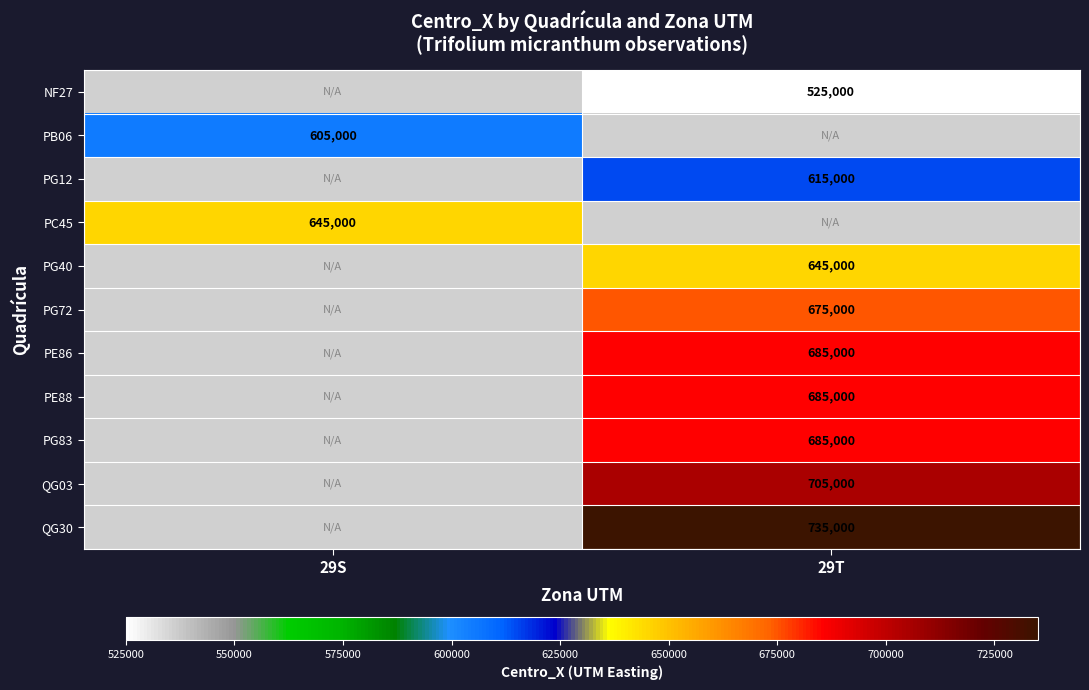

Is it true that PG12 equals 231671.7 at 29T?

False